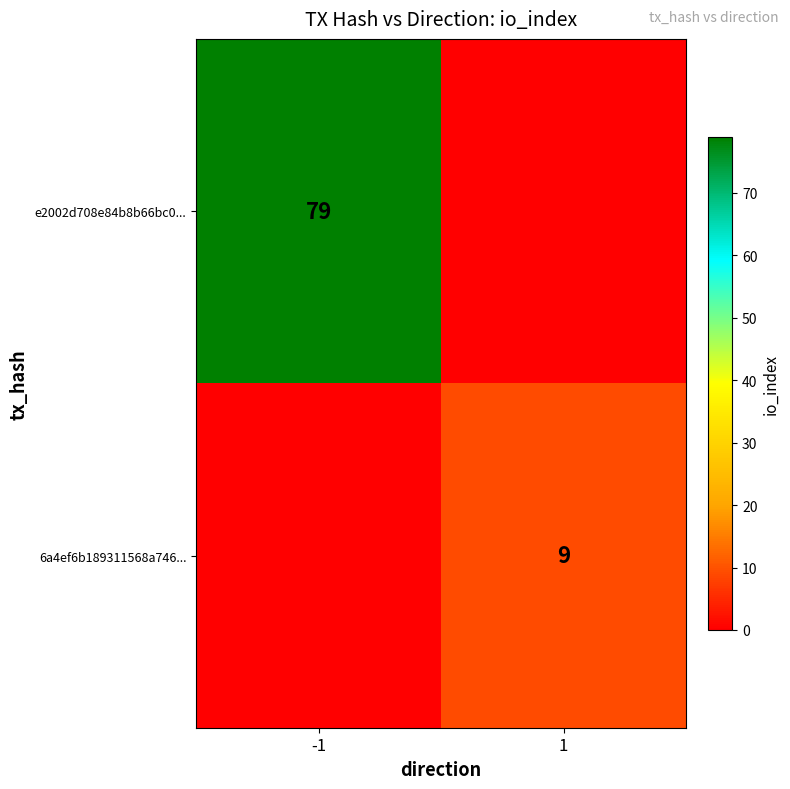

Is it true that 6a4ef6b189311568a746... equals 6 at 1?

False